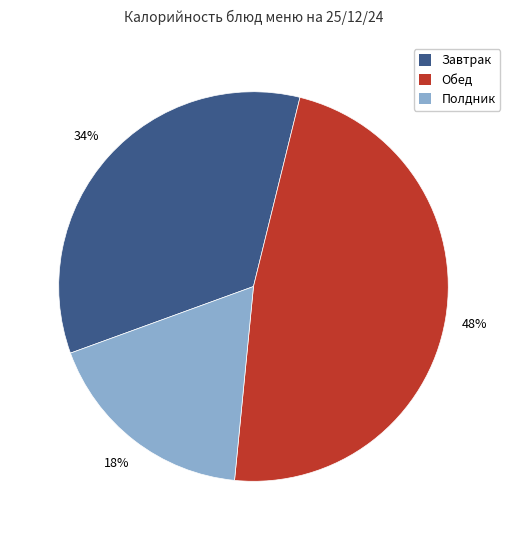

Approximately how many times larger is the value at Полдник compared to Завтрак?

0.5